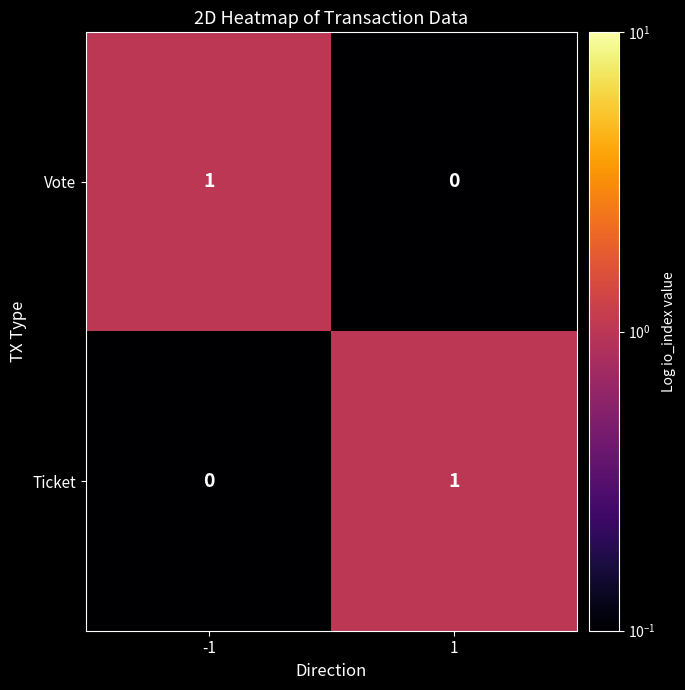

At -1, list the series in order from smallest to largest.

Ticket, Vote